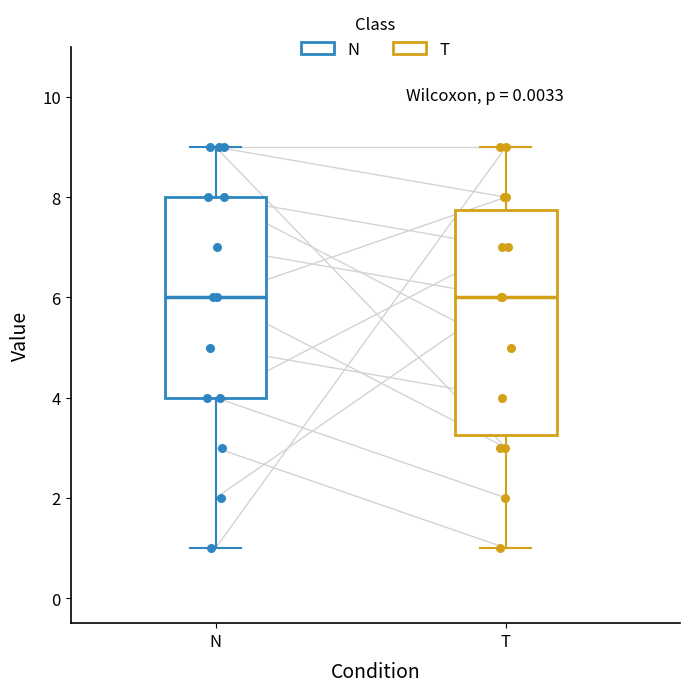

Where does the median line of the box for T sit on the y-axis? The values are not printed on the chart, so give them approximately, as read against the axis.

6.0